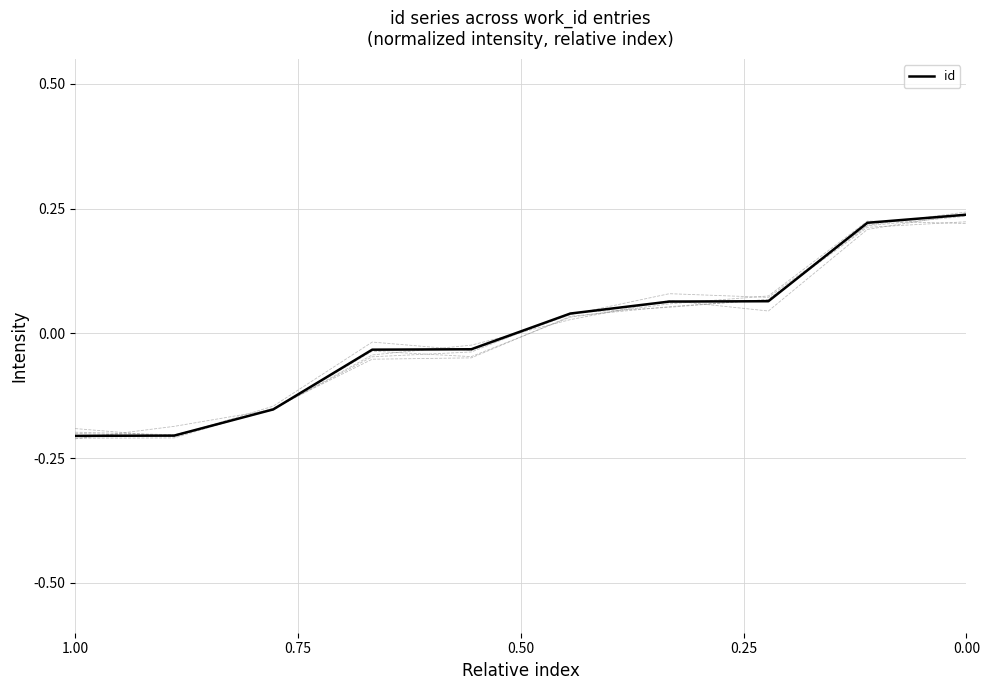

What is the label of the 10th point from the left?

9